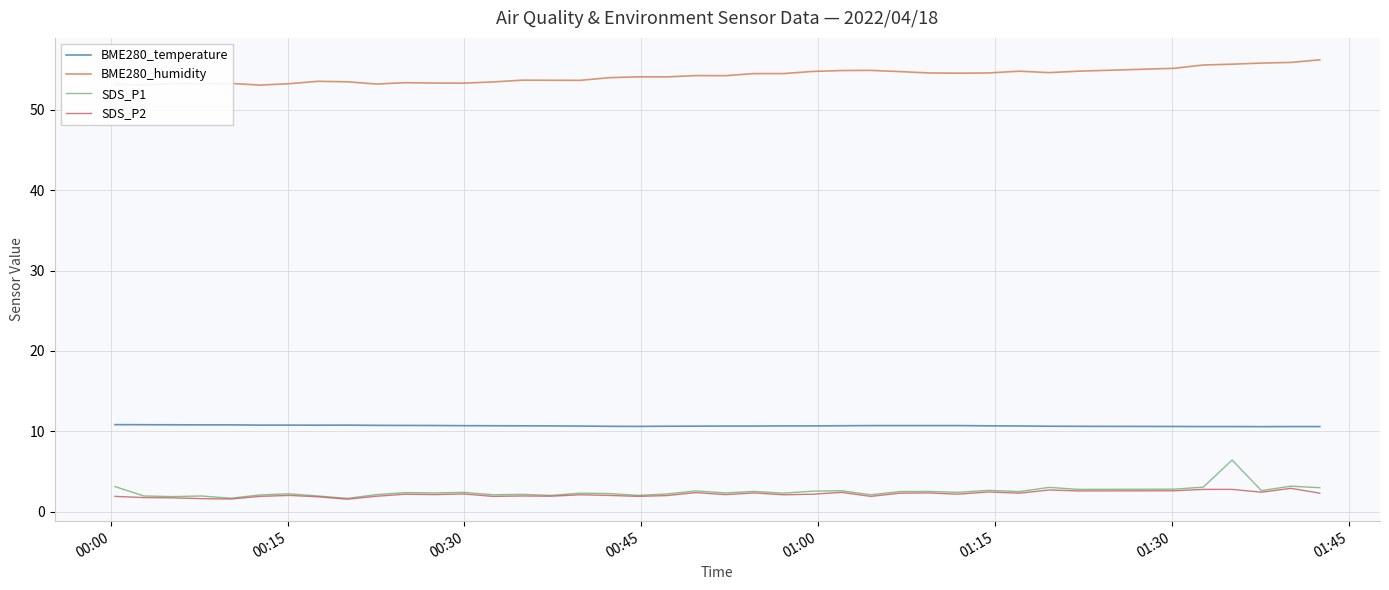

True or false: BME280_humidity and BME280_temperature cross at least once.

False